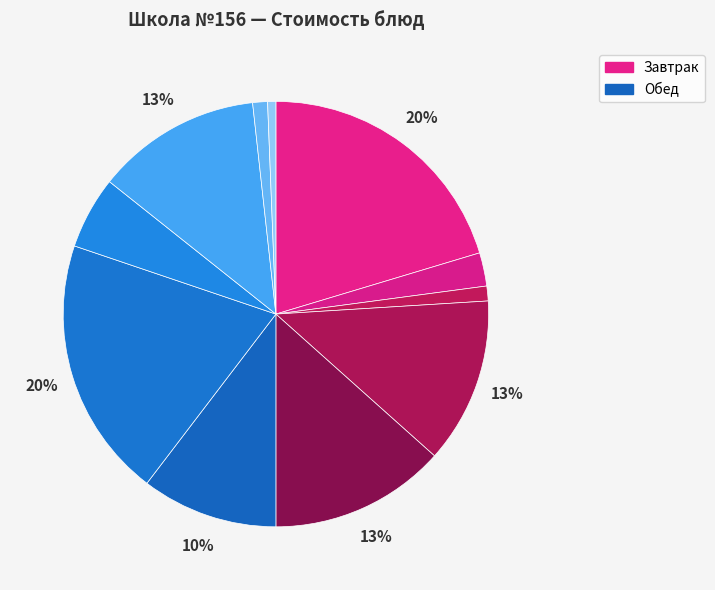

Which category has the smallest portion of the pie?

Хлеб ржаной